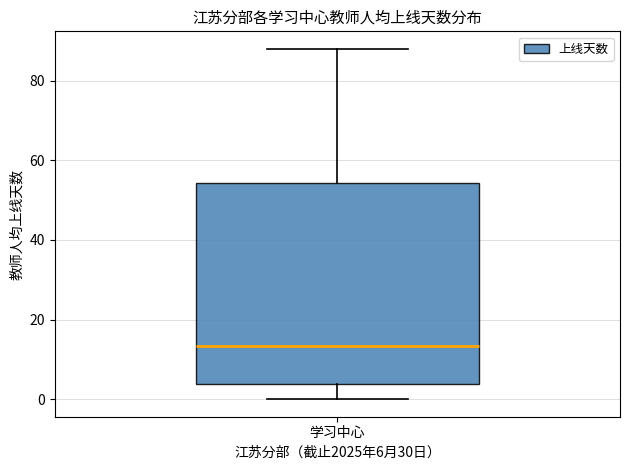

Transcribe this box plot: give where the median line is, the range the box spans, and where the two whiskers end, as read against the y-axis. The values are not printed on the chart, so give them approximately, as read against the axis.

median 14, box 4 to 54, whiskers 0 to 88